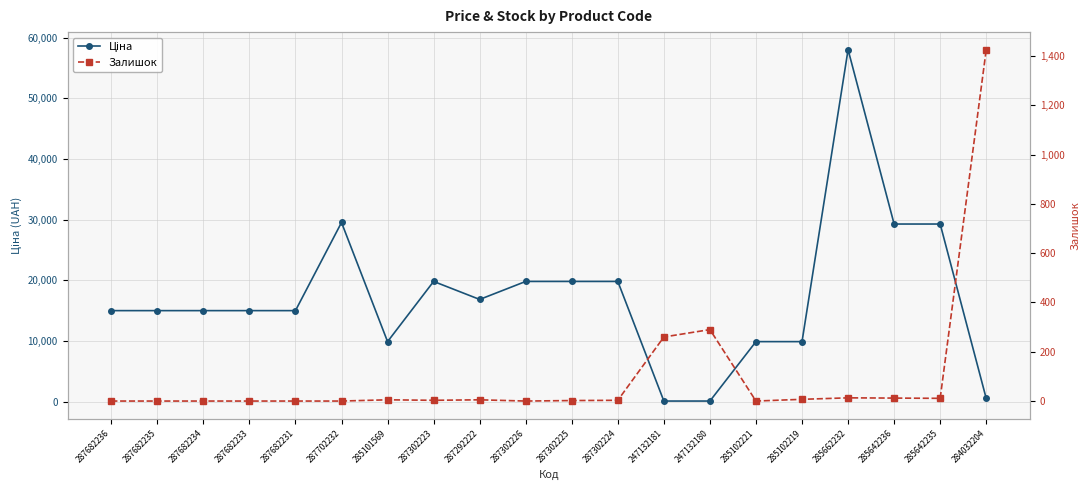

At which label does Залишок first exceed 3?

285101569